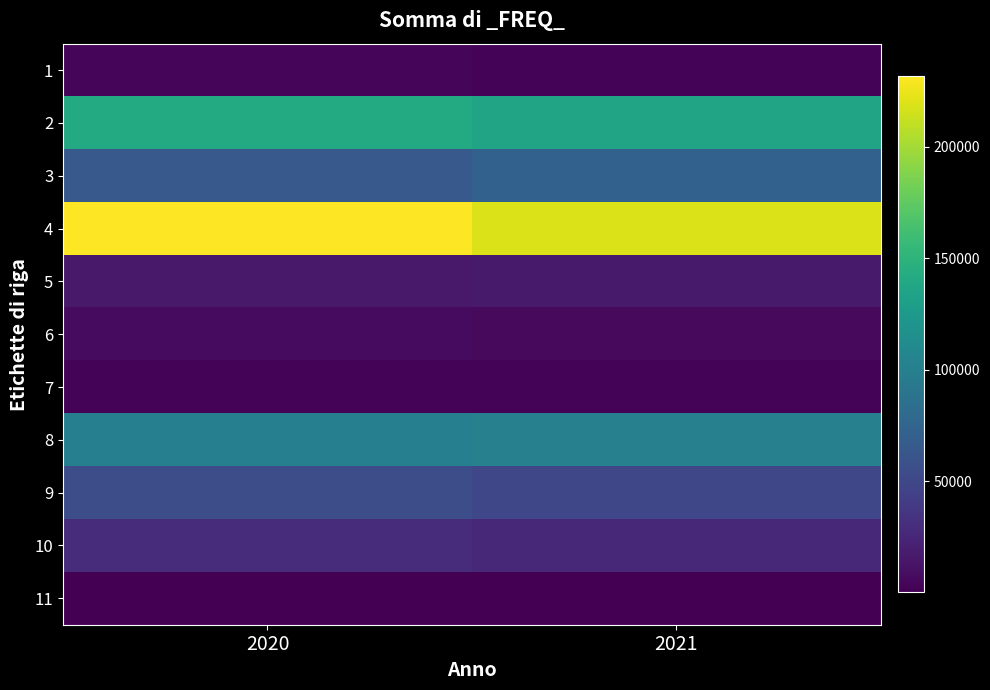

What is the total value across all series at 2021?

631577